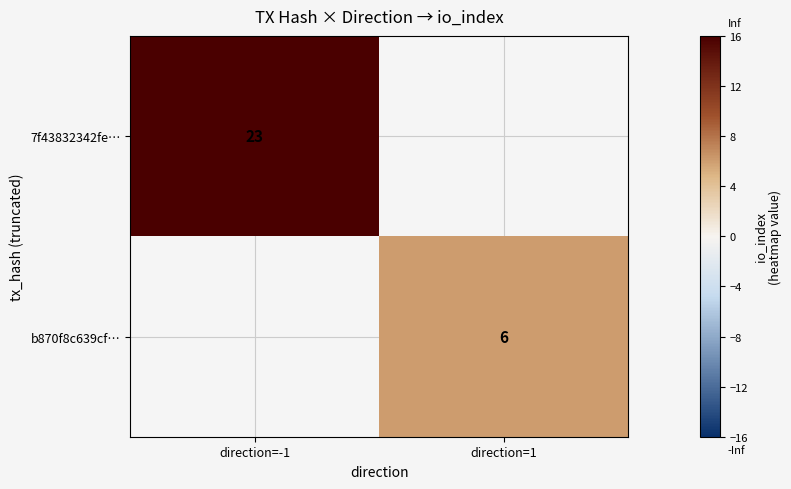

What is the difference between the b870f8c639cf… values at direction=1 and direction=-1?

6